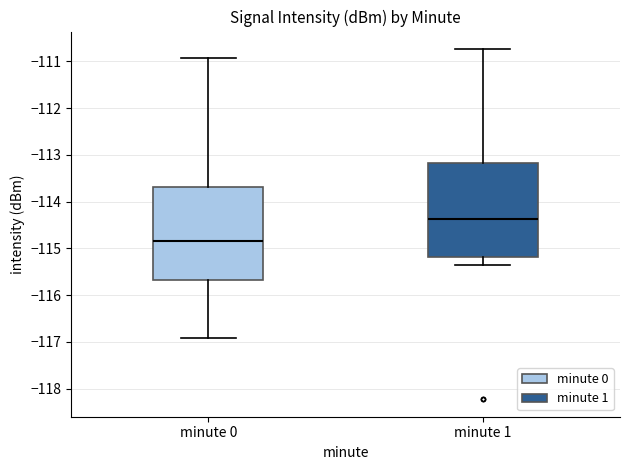

Reading left to right, read every box against the y-axis: the position of its median line, the range the box covers, and the ends of its whiskers. The values are not printed on the chart, so give them approximately, as read against the axis.

minute 0: median -114.8, box -115.7 to -113.7, whiskers -116.9 to -110.9
minute 1: median -114.4, box -115.2 to -113.2, whiskers -115.4 to -110.7